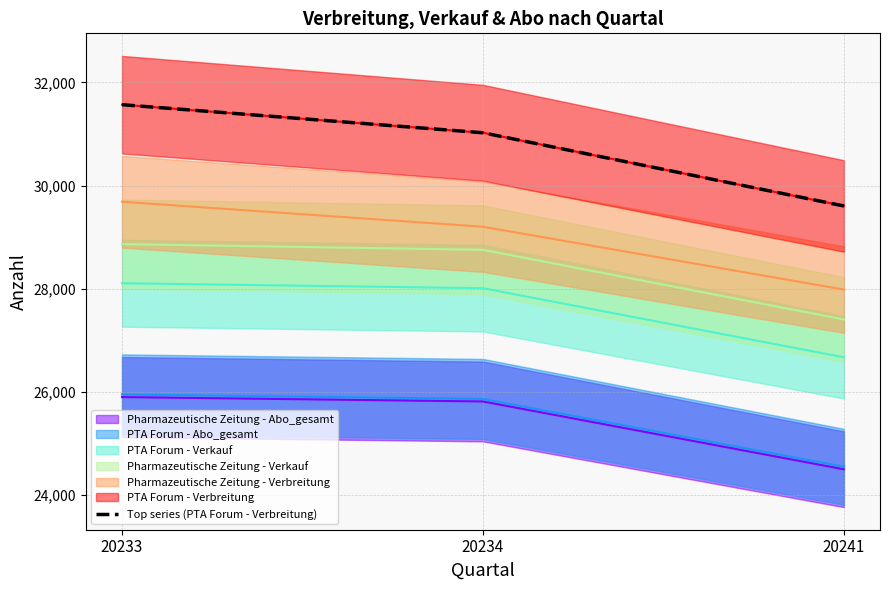

At which category does the chart reach its minimum across all series?

20241